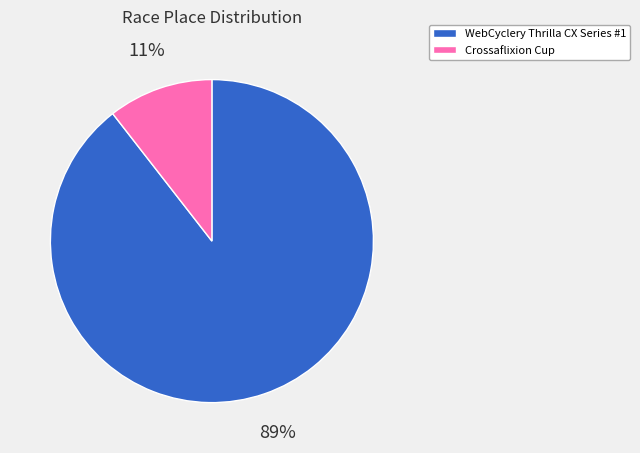

Rank the categories by value from highest to lowest.

WebCyclery Thrilla CX Series #1, Crossaflixion Cup